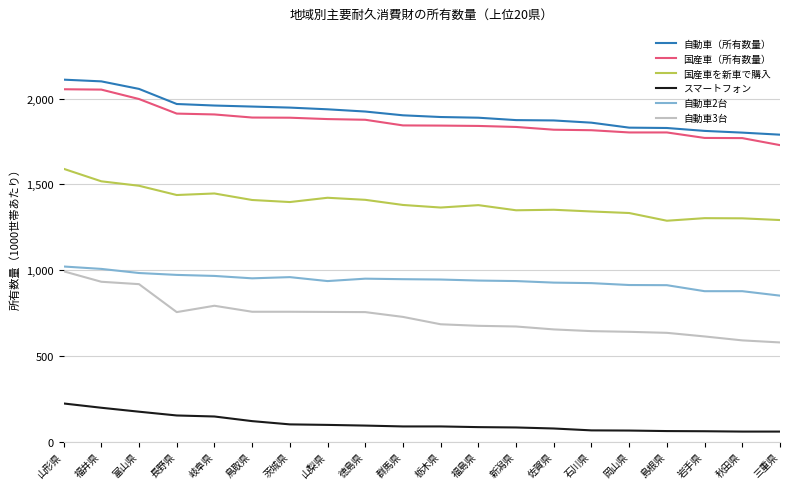

The スマートフォン series shows 119 at 鳥取県. True or false?

True